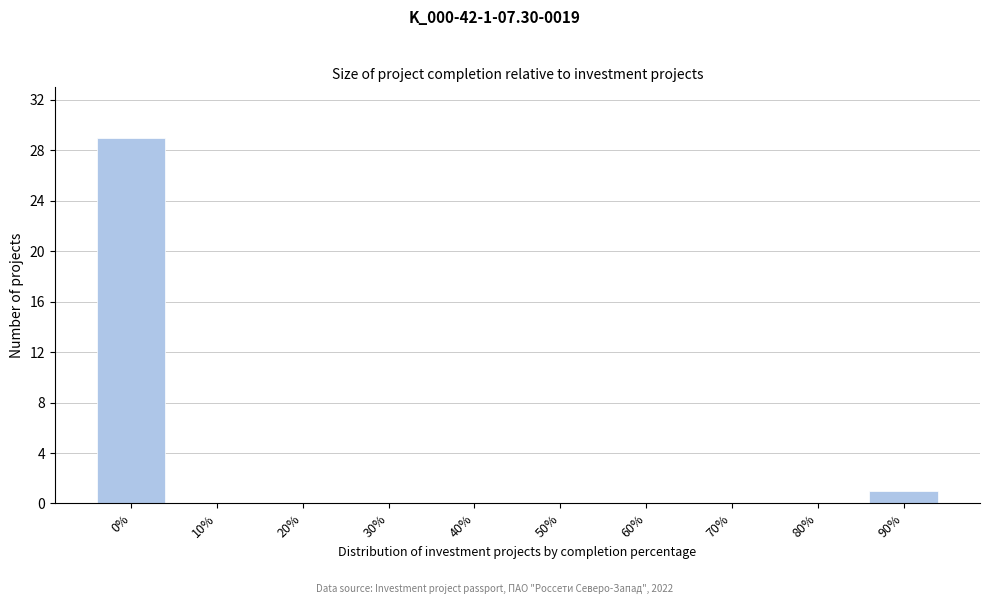

Reading right to left, list all the values displayed in this chart.

90%=1	80%=0	70%=0	60%=0	50%=0	40%=0	30%=0	20%=0	10%=0	0%=29